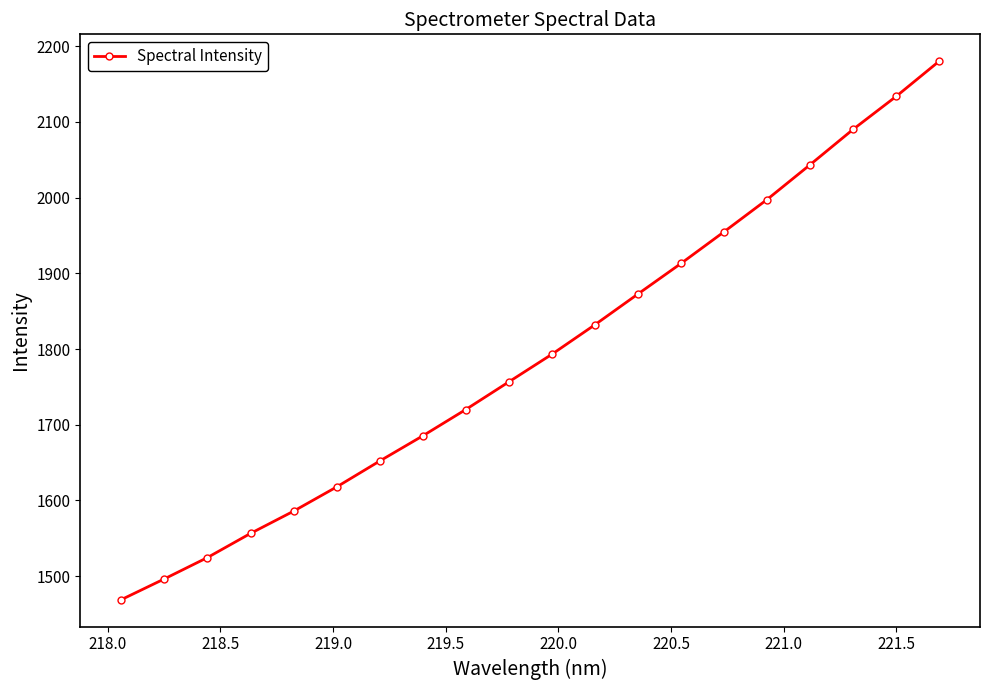

How many series are shown in this chart?

1